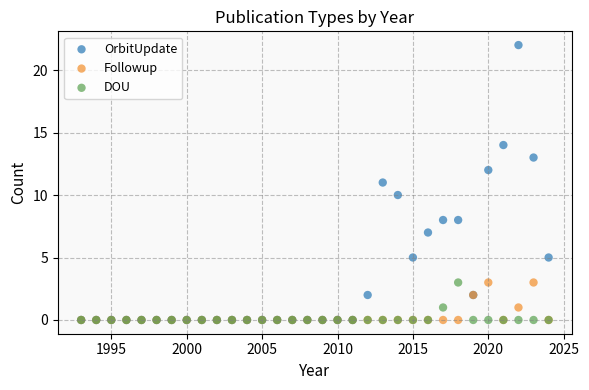

Which series contains the highest Y value?

OrbitUpdate